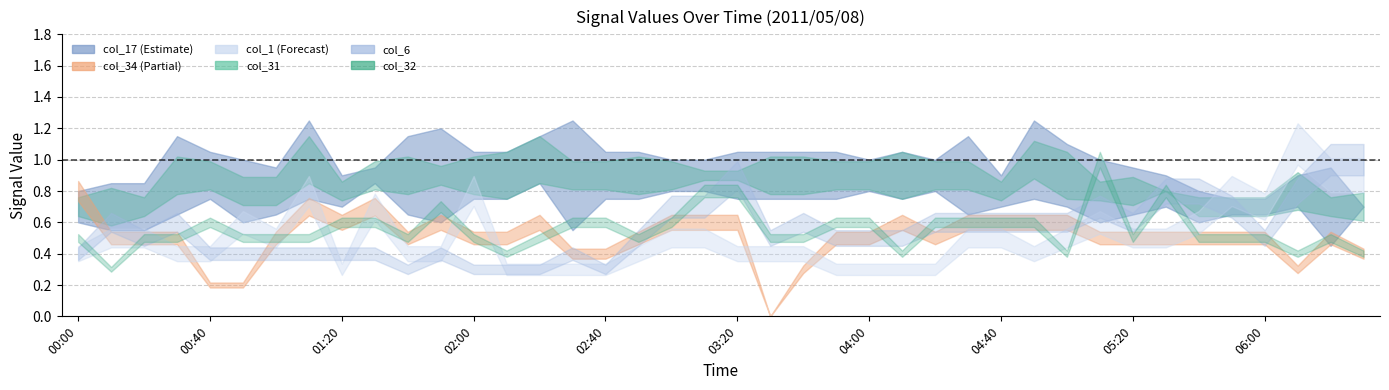

Where do col_1 and col_34 first cross each other?

00:30 and 00:40